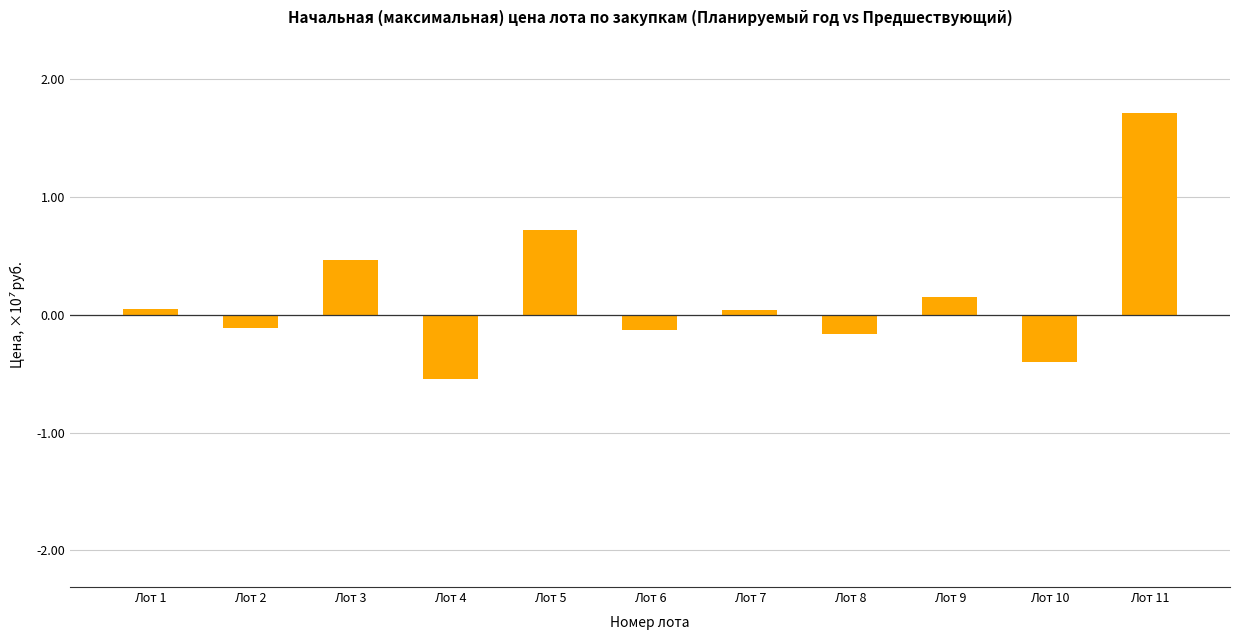

What is the value of the 2nd bar from the left?

-0.1